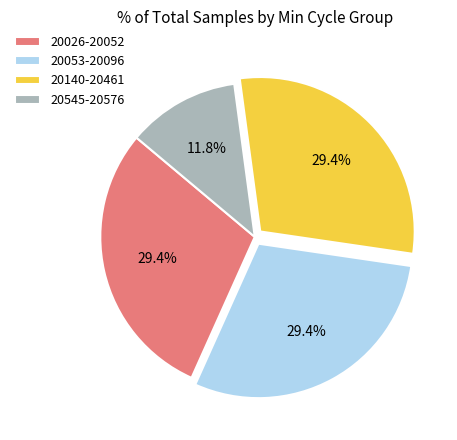

Is there any slice that represents more than half of the pie?

No